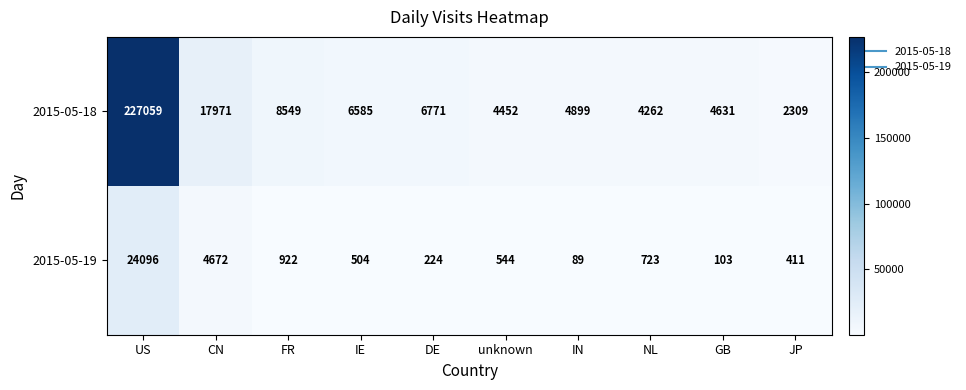

Reading right to left, transcribe all the data shown in this chart.

2015-05-18: 2309	4631	4262	4899	4452	6771	6585	8549	17971	227059
2015-05-19: 411	103	723	89	544	224	504	922	4672	24096